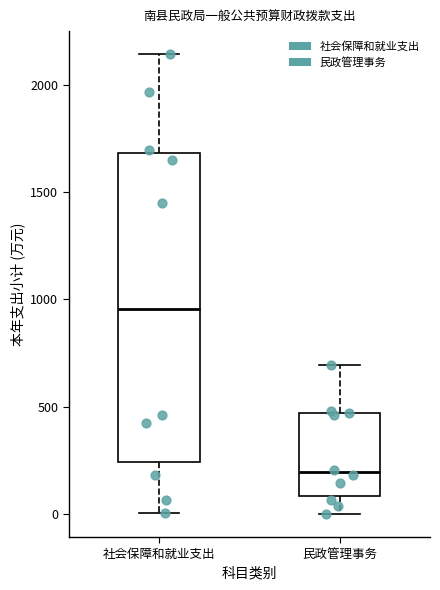

Which box is the tallest, from its lower edge to its upper edge?

社会保障和就业支出